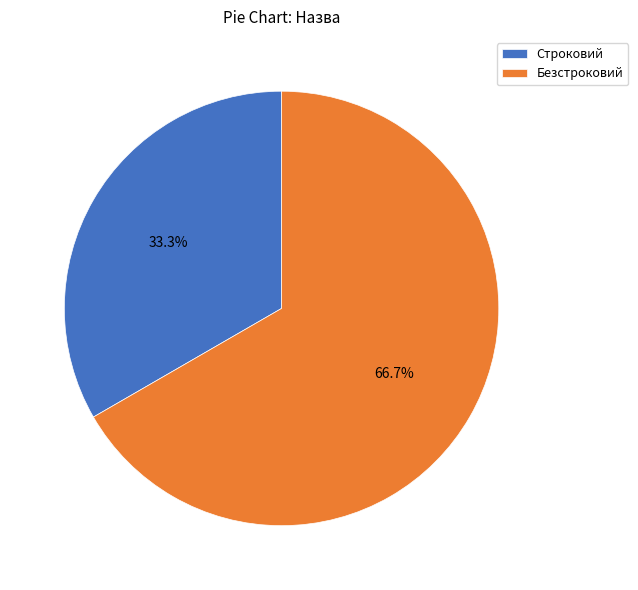

What percentage is the Строковий slice, to the nearest percent?

33%